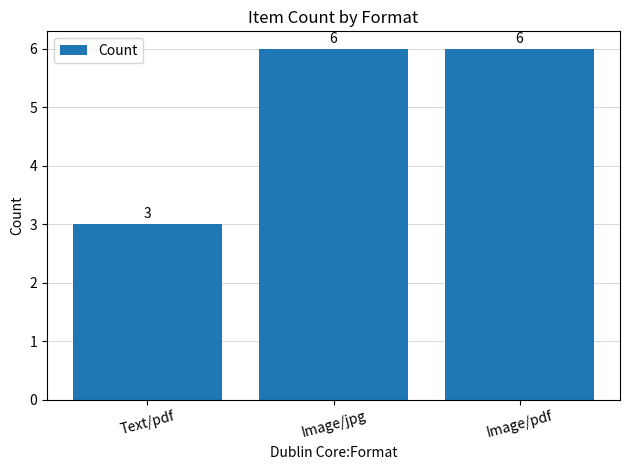

How many categories are shown in the chart?

3